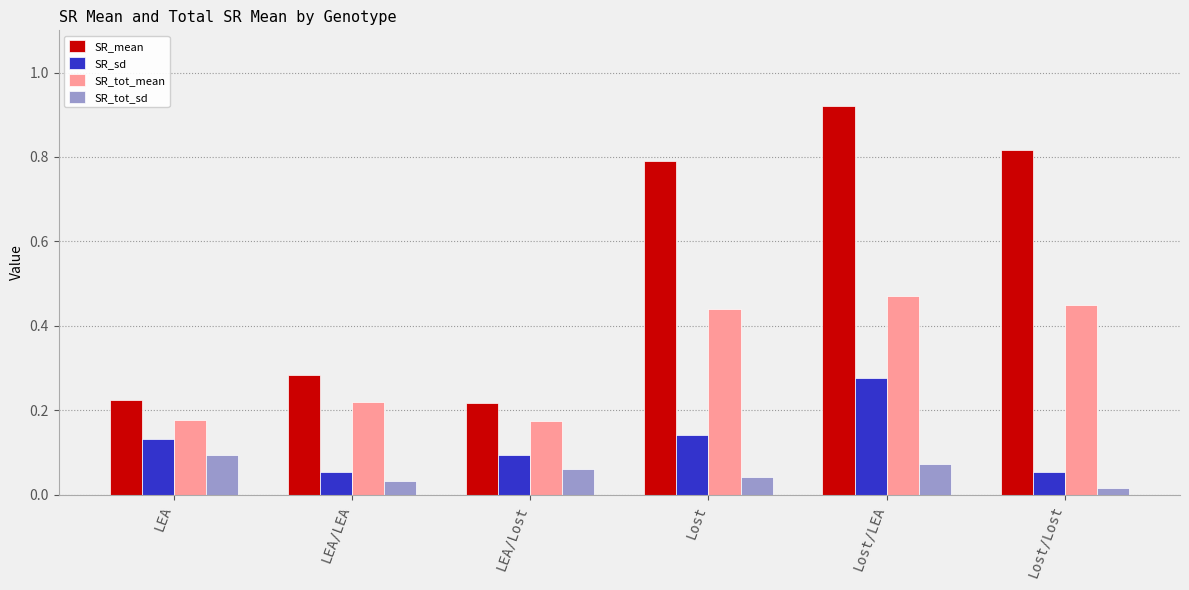

The value of SR_sd at Lost/LEA is 0.5. True or false?

False